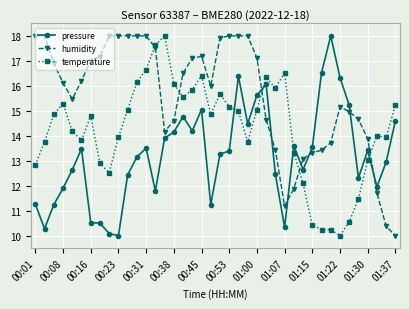

True or false: temperature has more than 0 points higher than both neighbors.

True